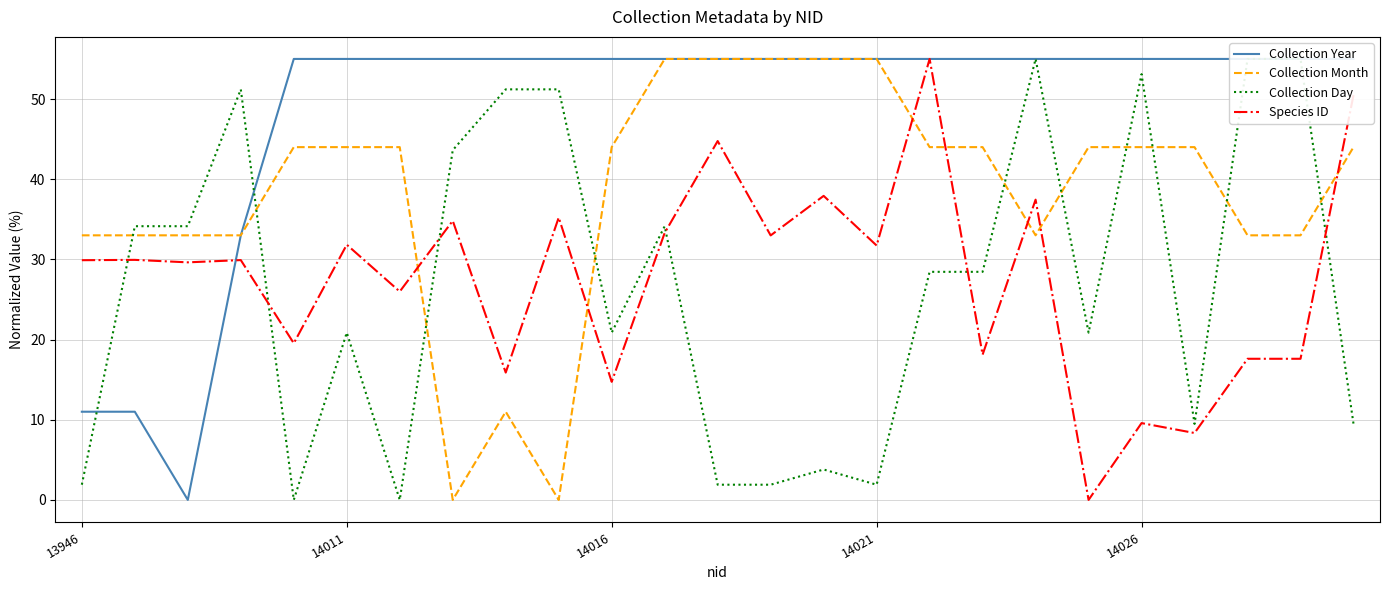

True or false: Collection Day and Collection Year intersect in this chart.

True